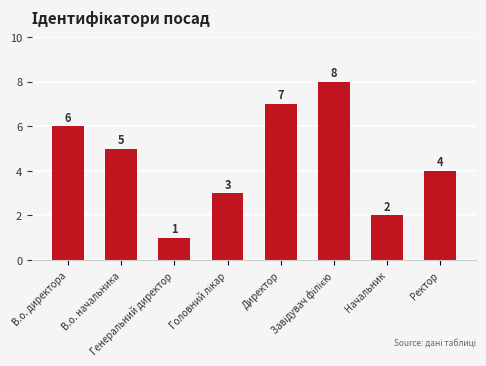

True or false: the data shows 4 at Ректор.

True